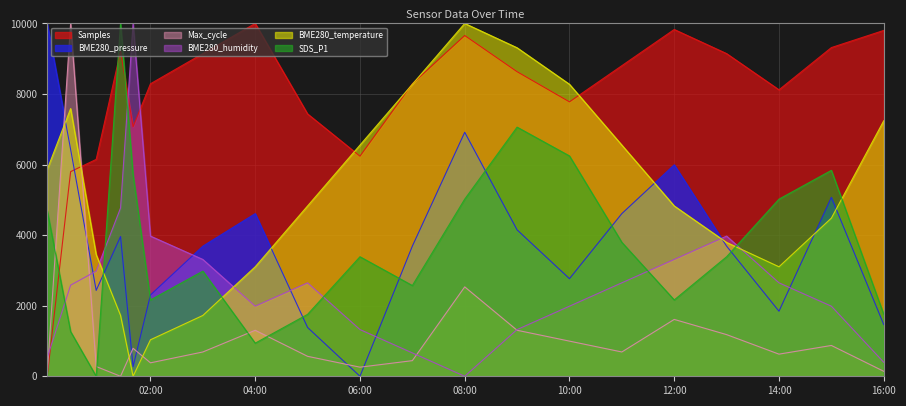

What are all the series names shown in the legend?

Samples, BME280_pressure, Max_cycle, BME280_humidity, BME280_temperature, SDS_P1